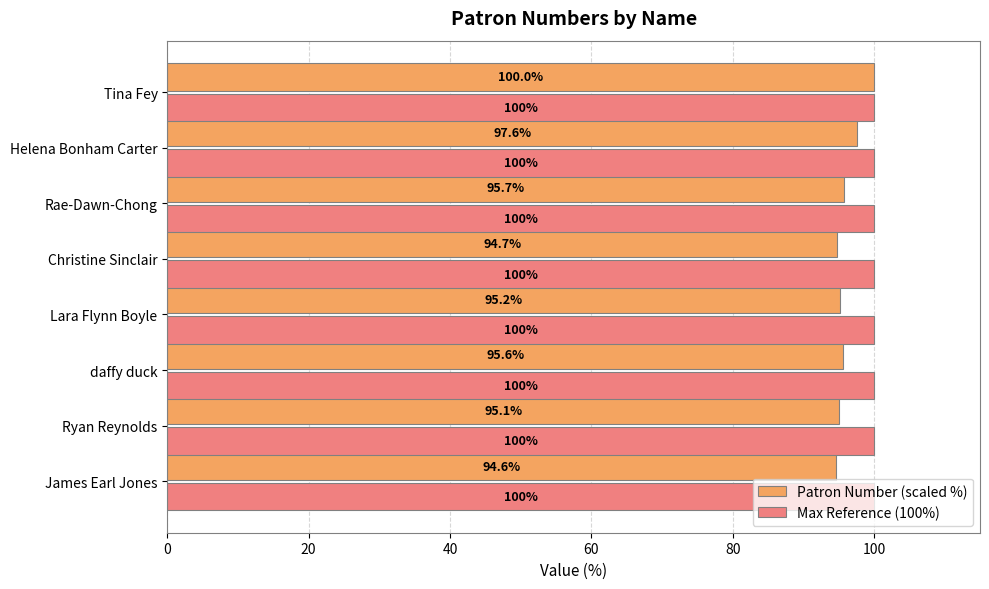

What is the maximum value for Patron Number (scaled %)?

100.0